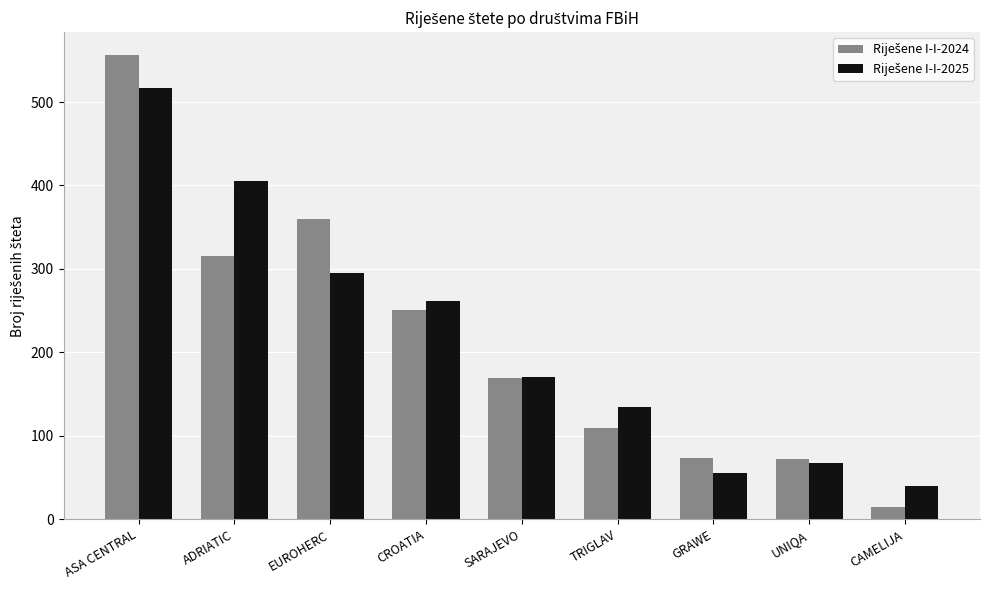

Does the chart contain stacked bars?

No